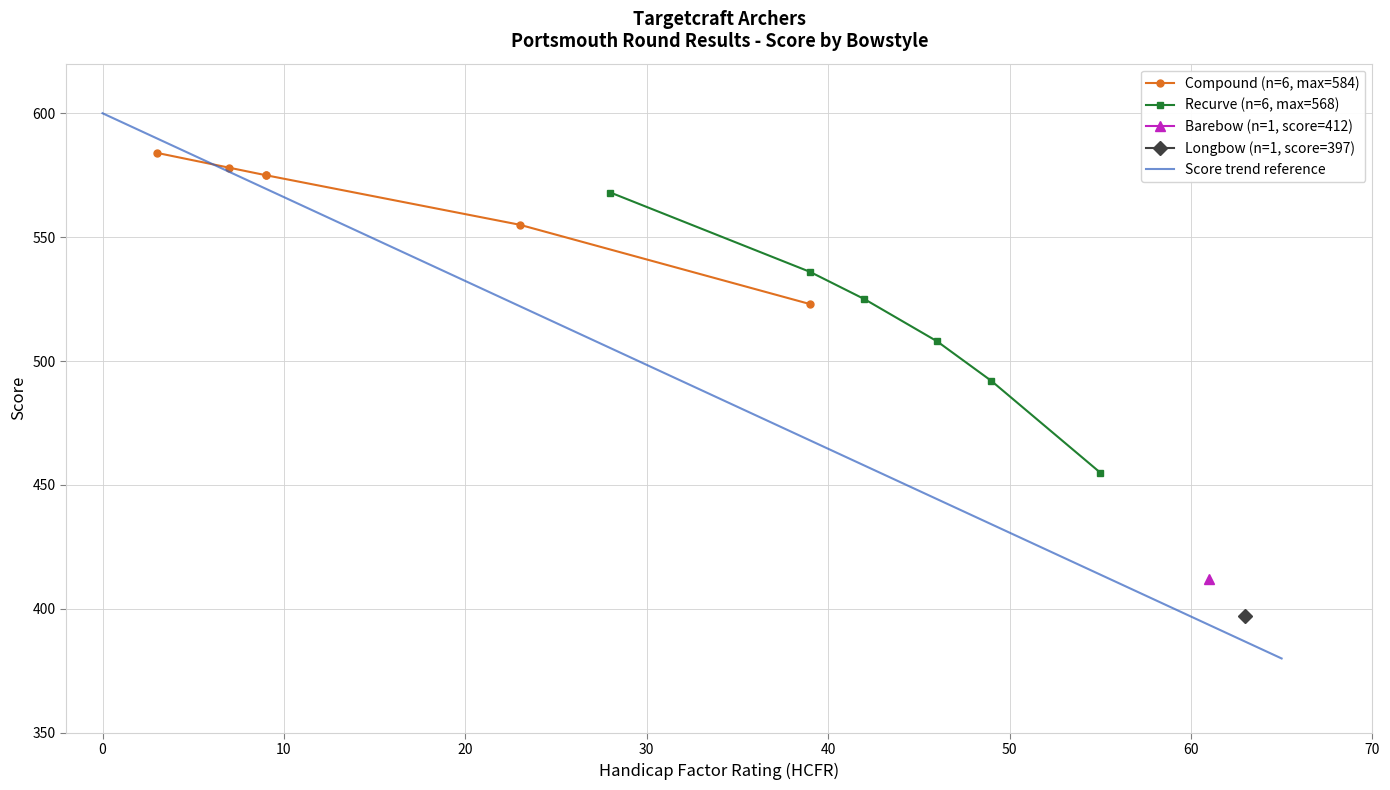

True or false: Recurve (n=6, max=568) has more than 2 points higher than both neighbors.

False